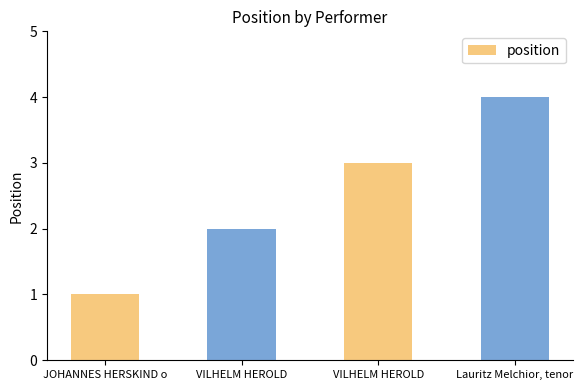

What is the greatest value displayed?

4